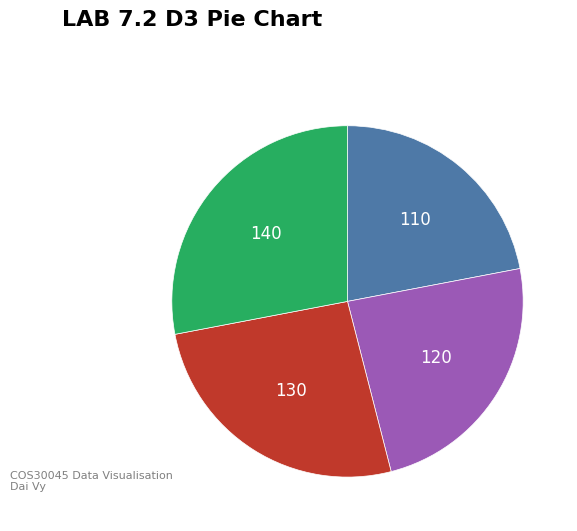

Is there any slice that represents more than half of the pie?

No